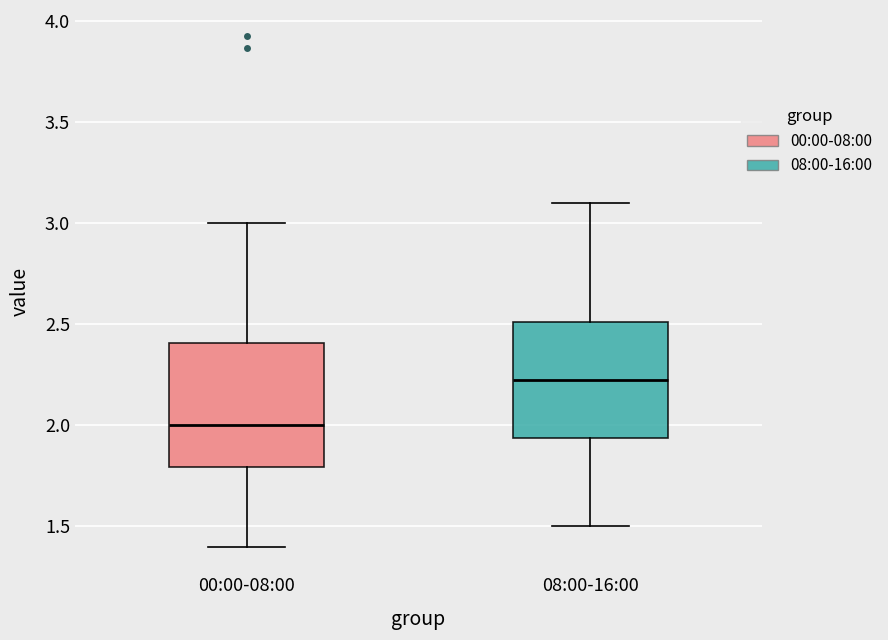

Which box's median line is the highest?

08:00-16:00